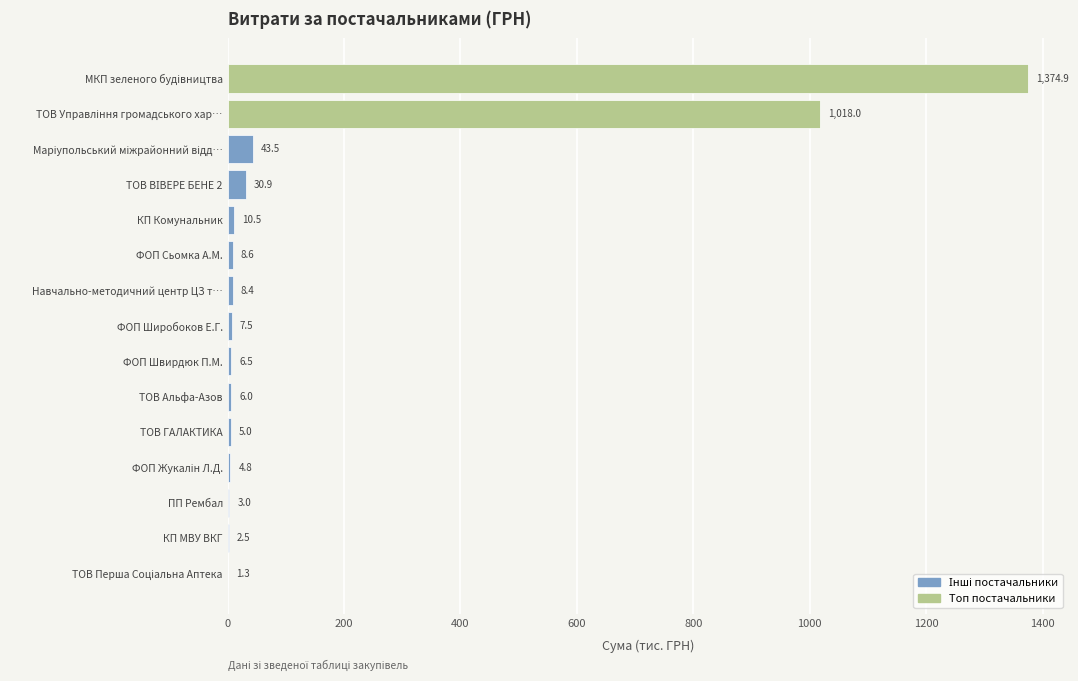

Is it true that the value at ТОВ Альфа-Азов is 6.0?

True